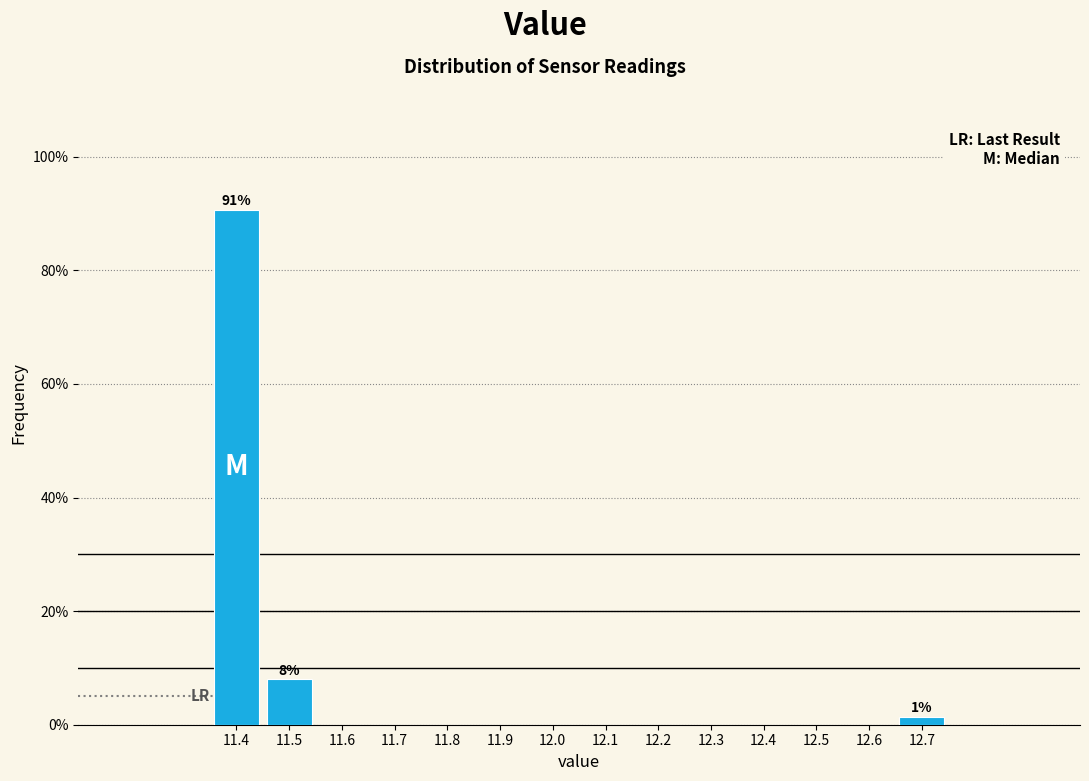

Which range on the x-axis has the tallest bar?

11.35 to 11.45